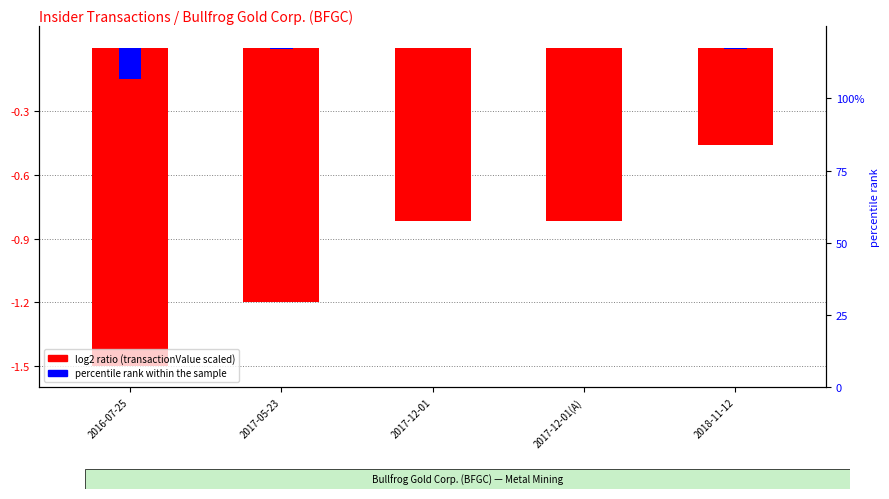

What is the label of the 5th bar from the left?

2018-11-12